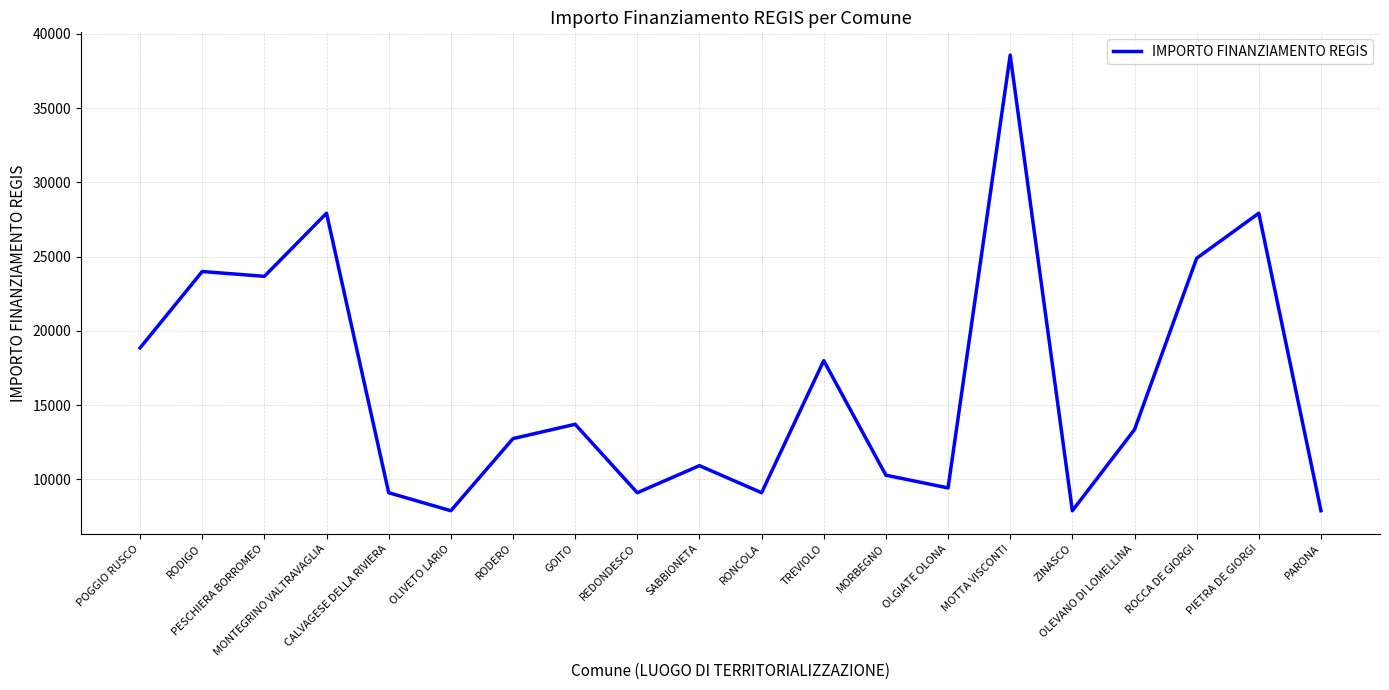

Reading left to right, transcribe all the data shown in this chart.

18854	23996	23673	27922	9105	7891	12747	13712	9105	10926	9105	17997	10284	9427	38565	7891	13354	24887	27922	7891